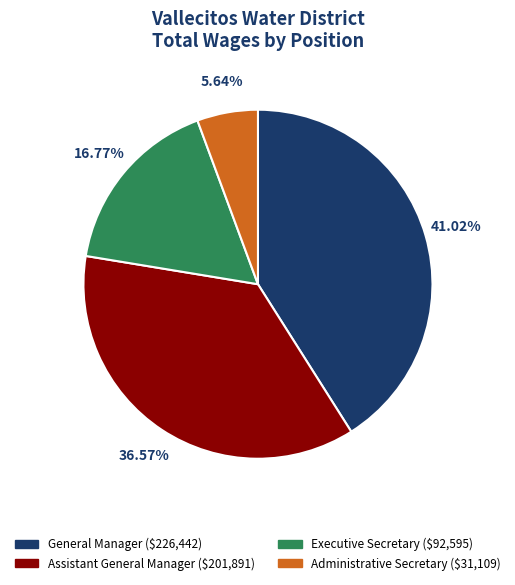

Does Assistant General Manager represent more than half of the total?

No